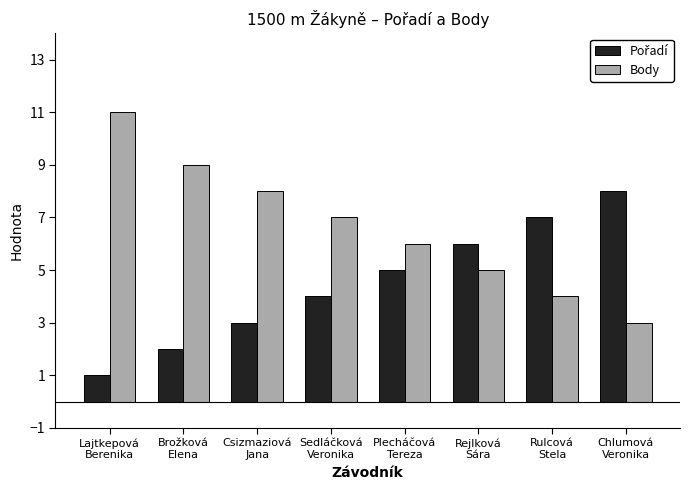

What value does the Body series have at Lajtkepová
Berenika?

11